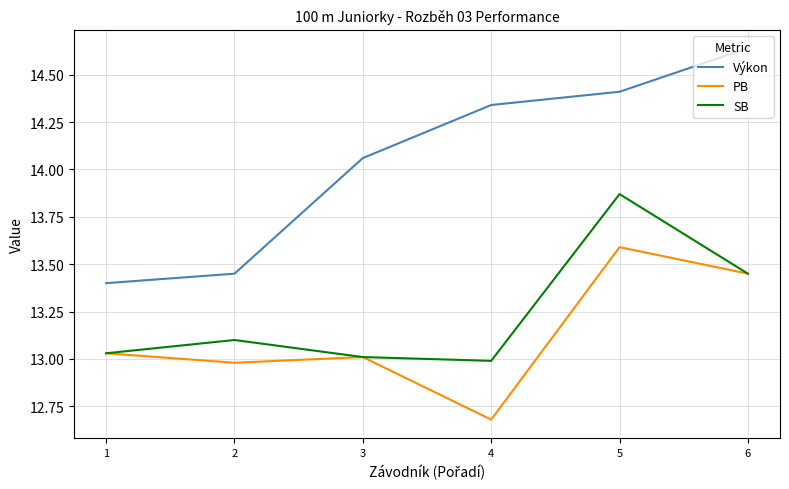

What is the difference between the maximum and second lowest values in the Výkon series?

1.2